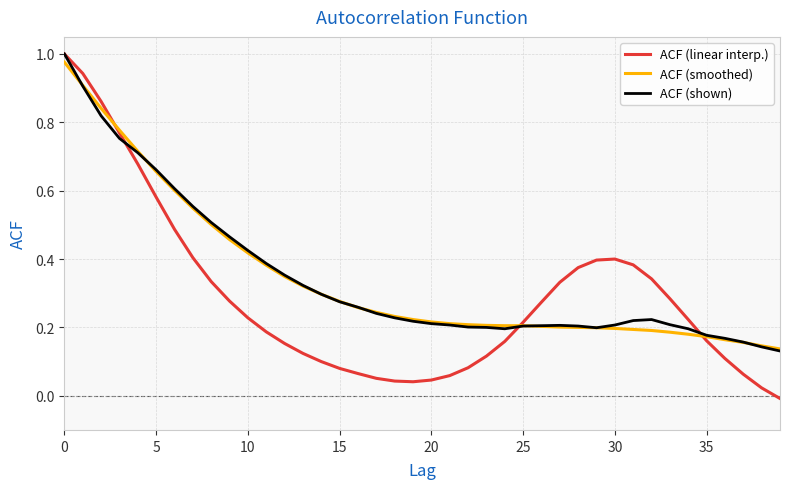

Which series has the widest spread of values?

ACF (linear interp.)